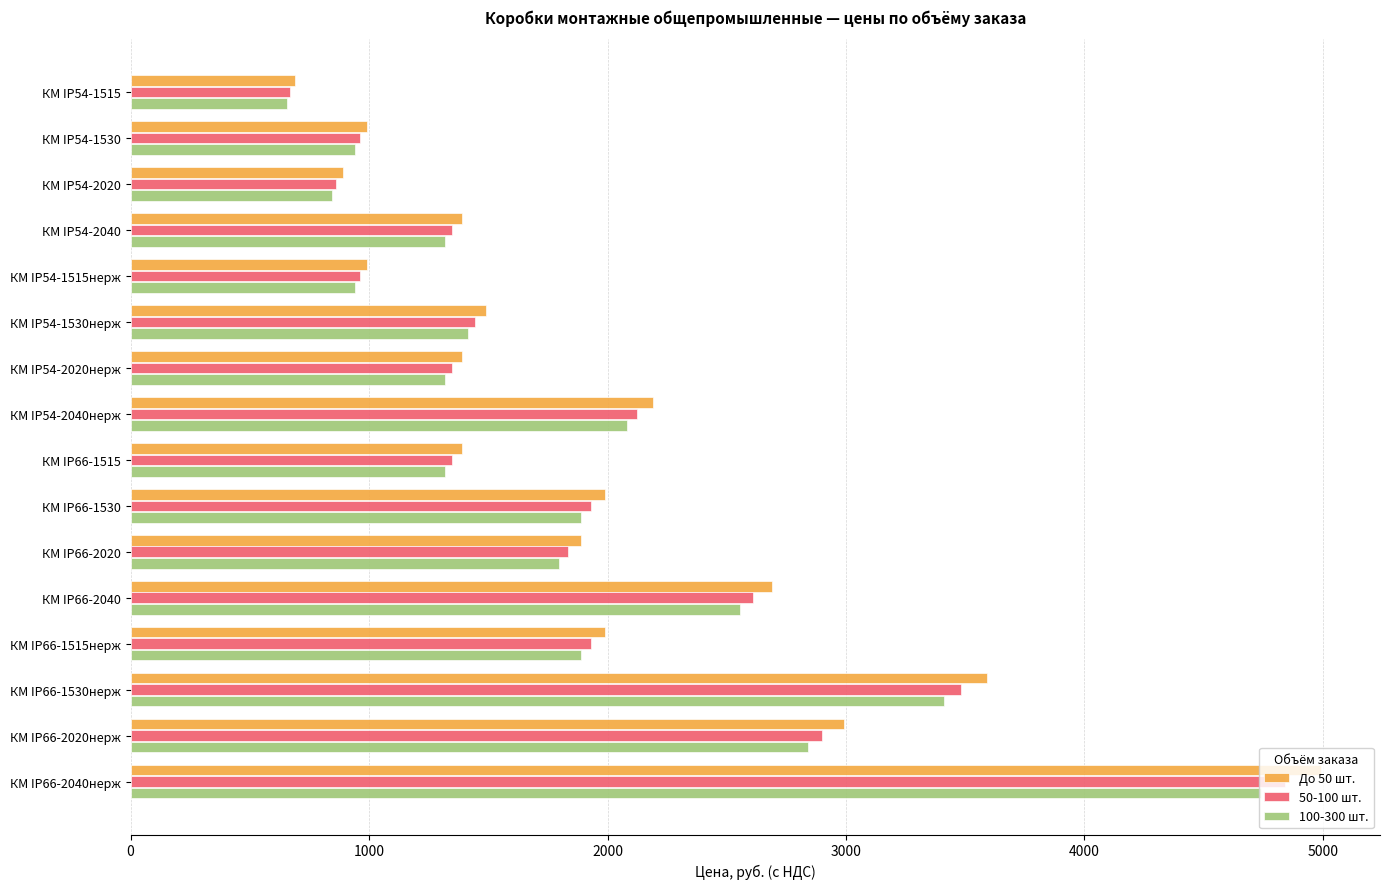

Which series changed the most between КМ IP54-2020 and КМ IP66-1515?

До 50 шт.